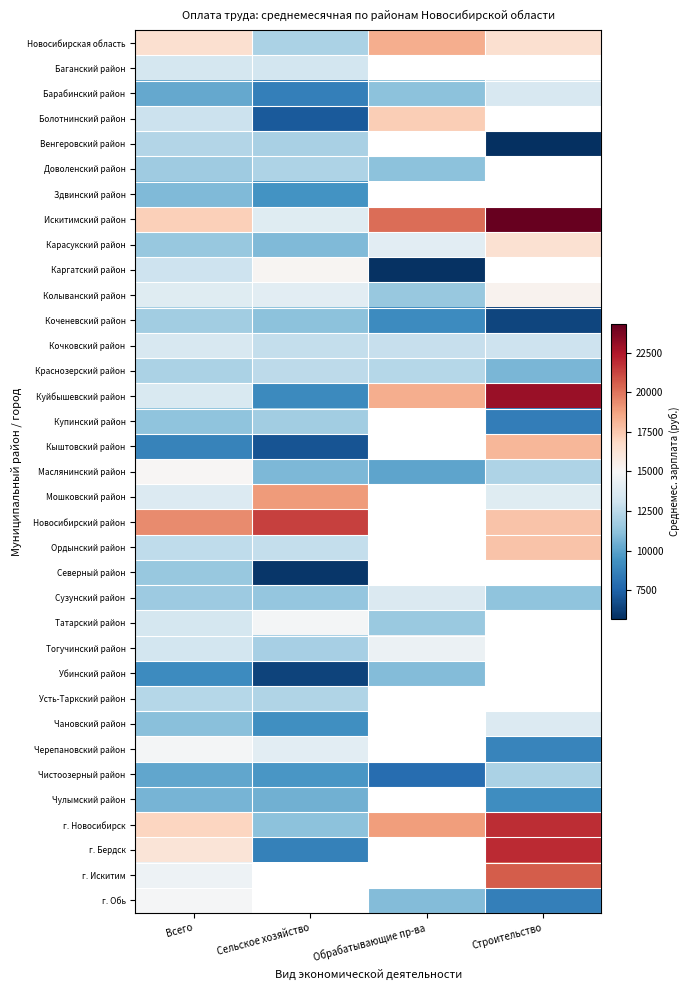

How many data points does each series have?

4